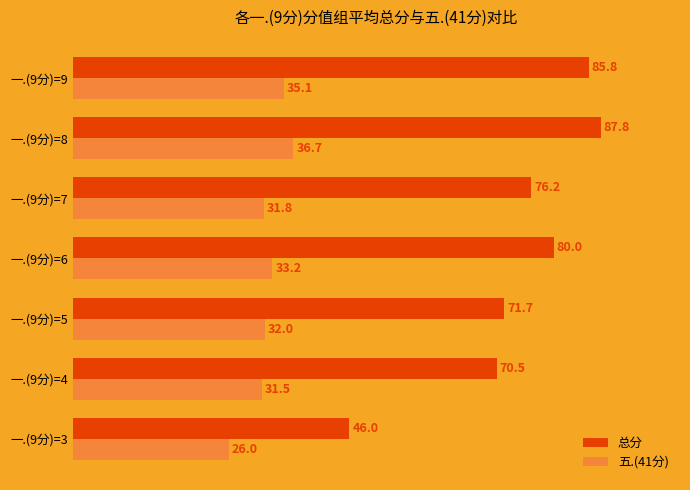

Rank the series at 一.(9分)=7 from highest to lowest value.

总分, 五.(41分)